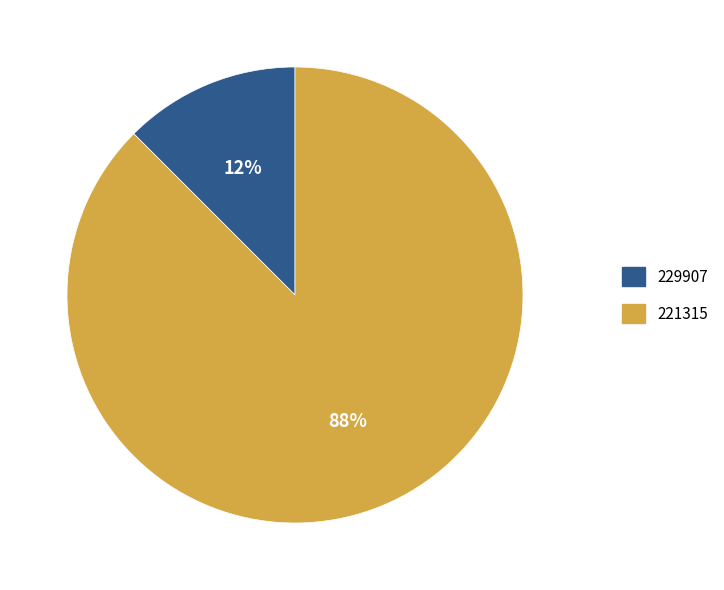

Is there a majority slice in this chart?

Yes